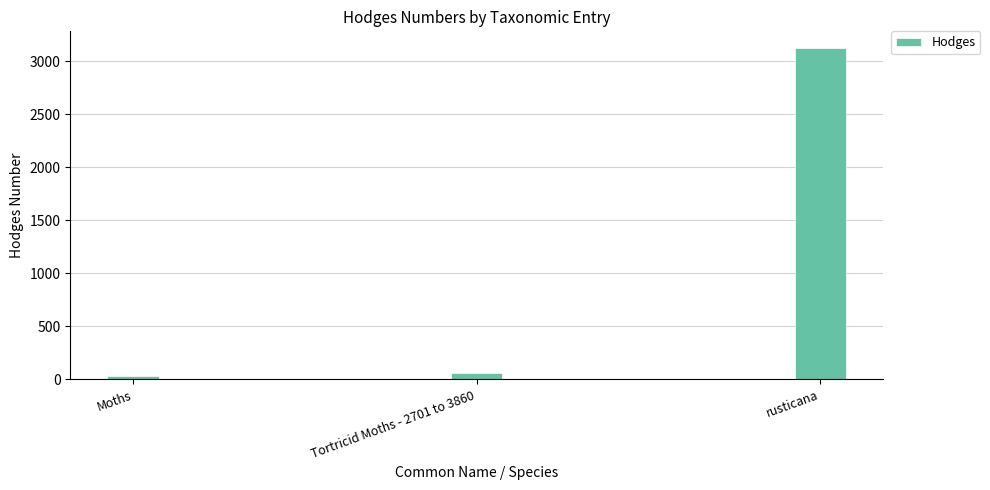

What is the difference between the maximum and minimum values?

3096.0